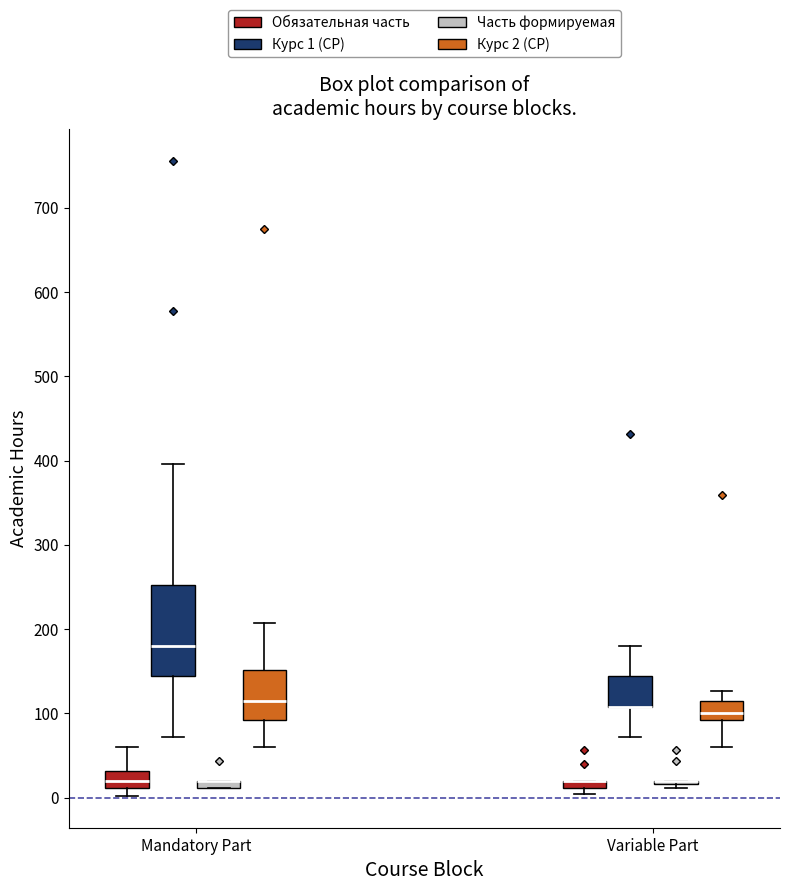

Comparing the boxes themselves (not the whiskers), which one is the tallest?

Mandatory Part (Курс 1 (СР))